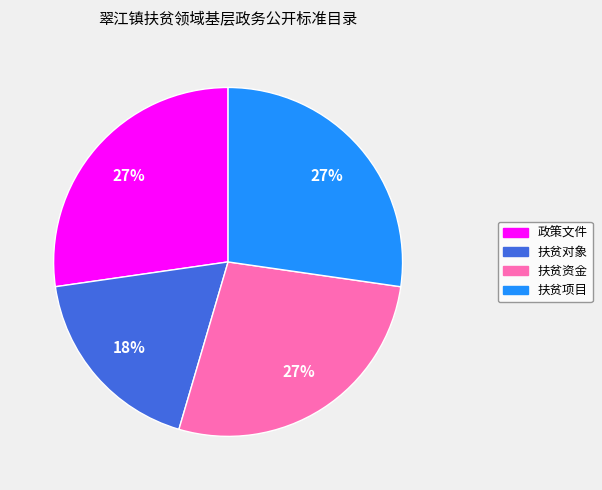

What is the smallest slice in the pie chart?

扶贫对象